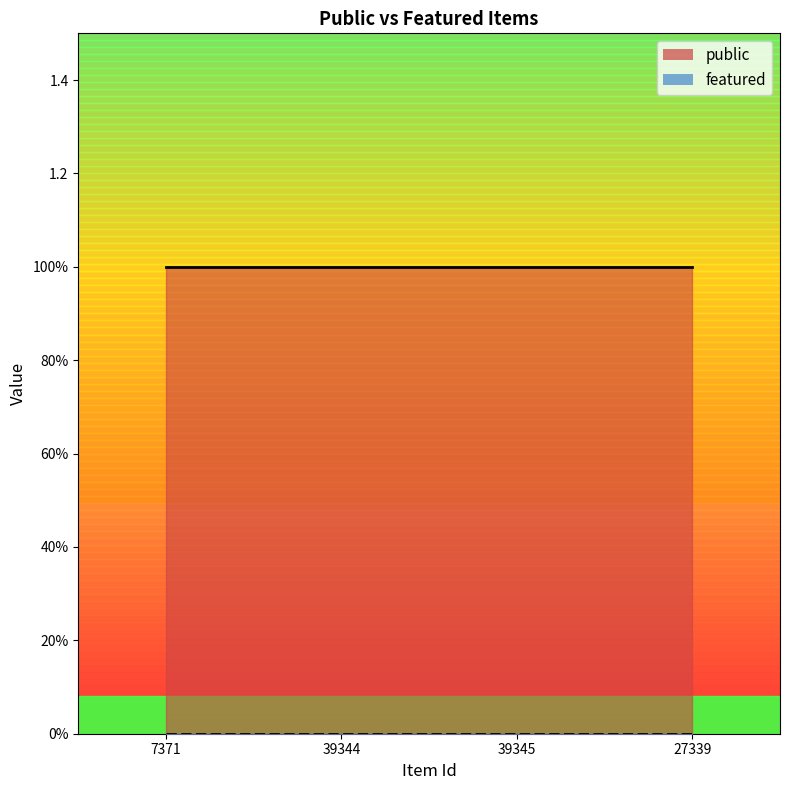

True or false: public and featured cross at least once.

False